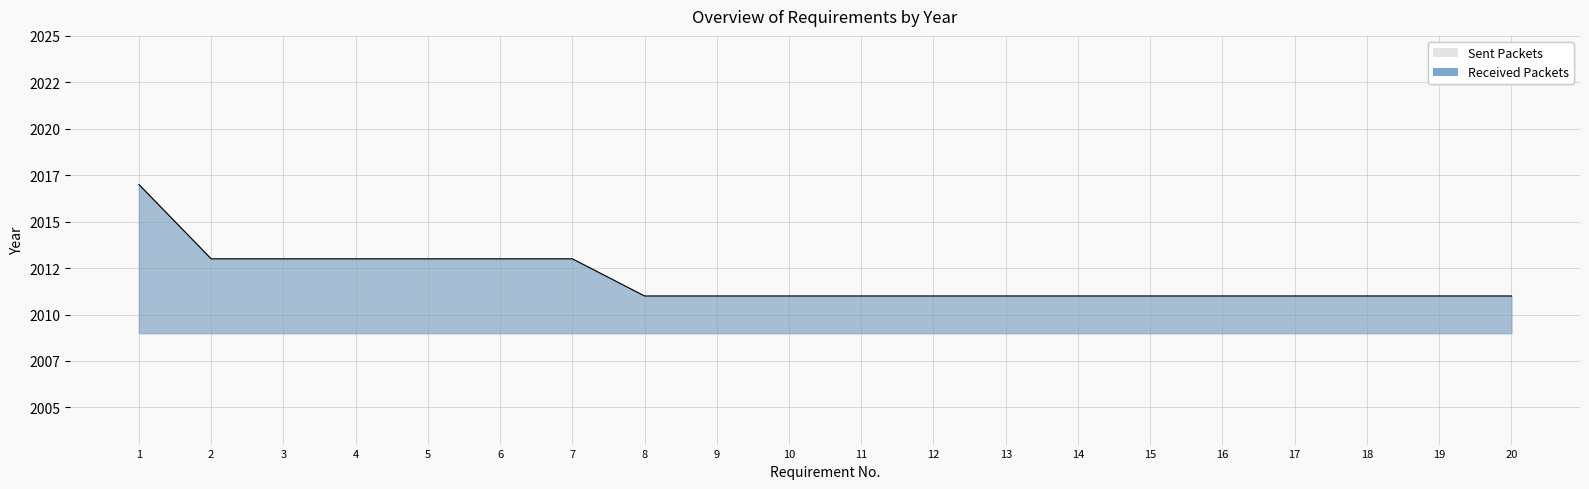

What is the difference between the second highest and minimum values?

2